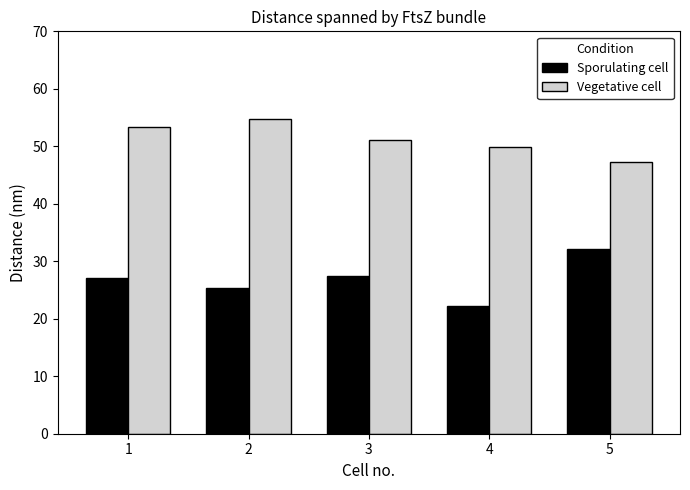

Rank the series by their average value, from highest to lowest.

Vegetative cell, Sporulating cell